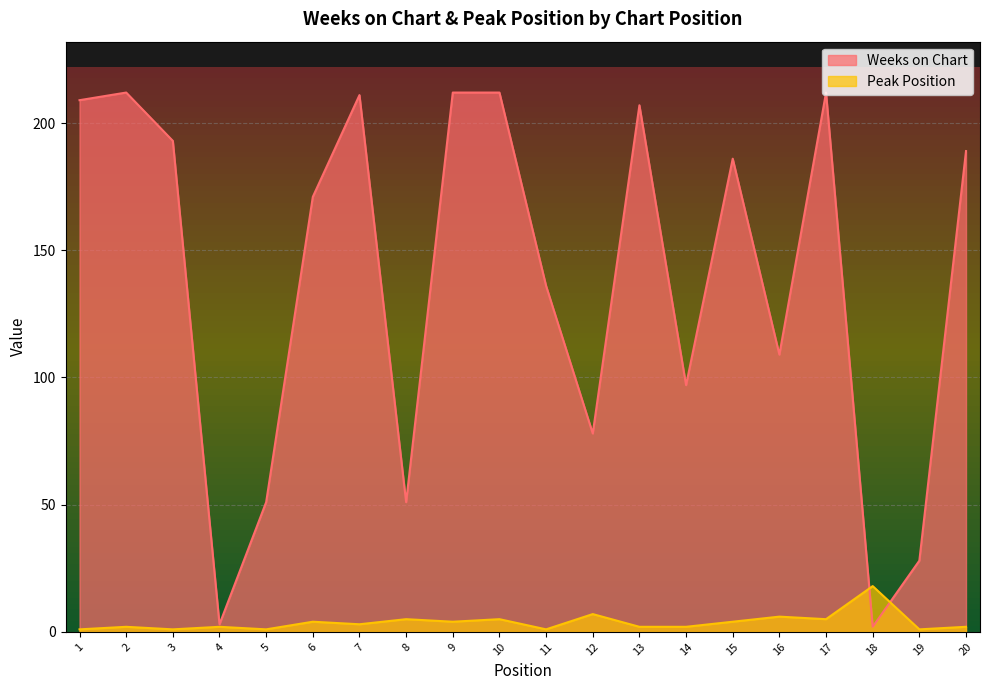

Reading left to right, transcribe all the data shown in this chart.

Weeks on Chart: 209	212	193	3	51	171	211	51	212	212	136	78	207	97	186	109	212	2	28	189
Peak Position: 1	2	1	2	1	4	3	5	4	5	1	7	2	2	4	6	5	18	1	2